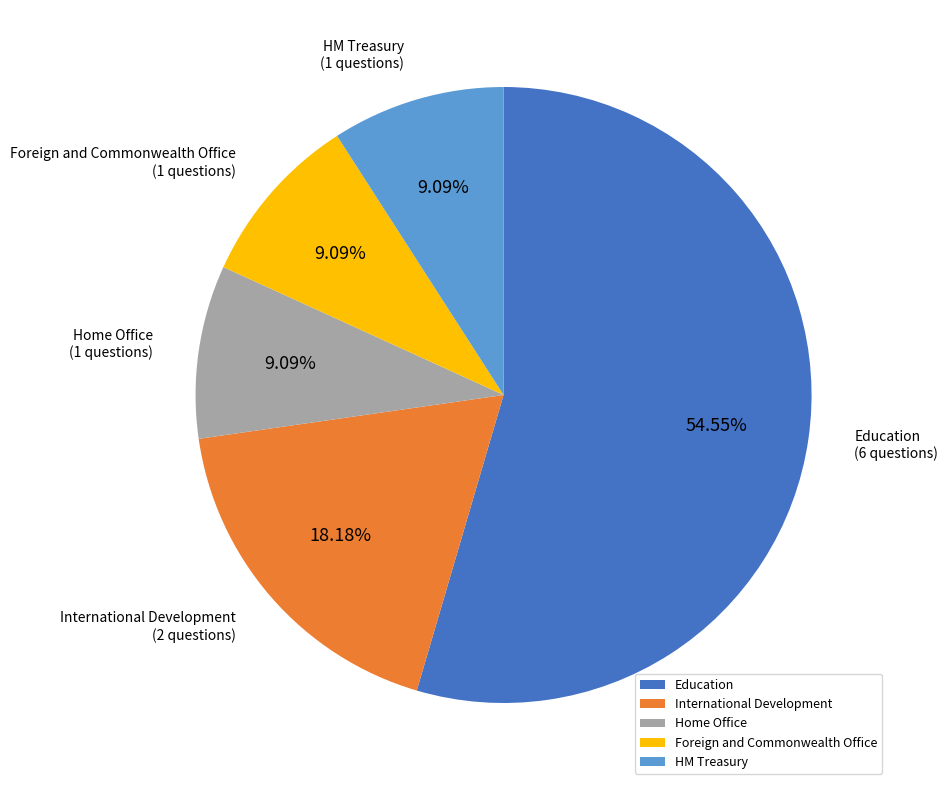

Which slice is the largest?

Education